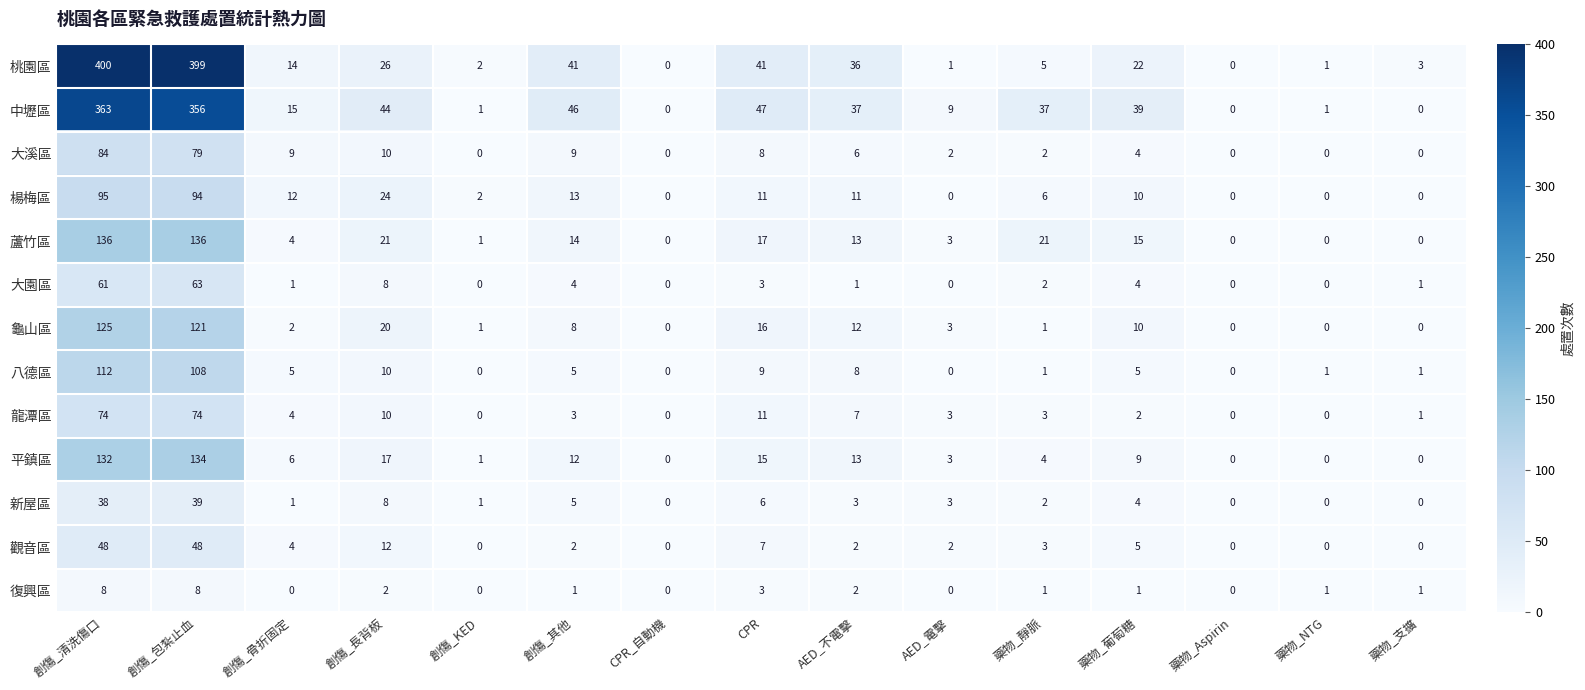

What is the spread (max minus min) of values at AED_電擊?

9